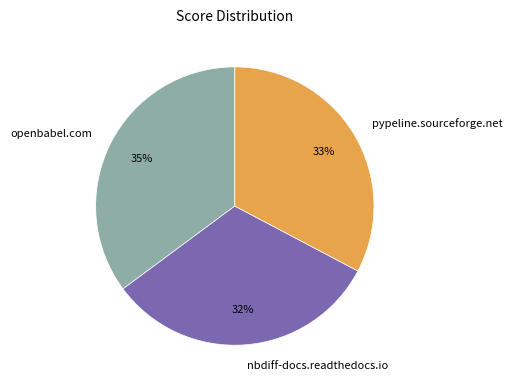

To the nearest percent, what is the average slice percentage?

33%